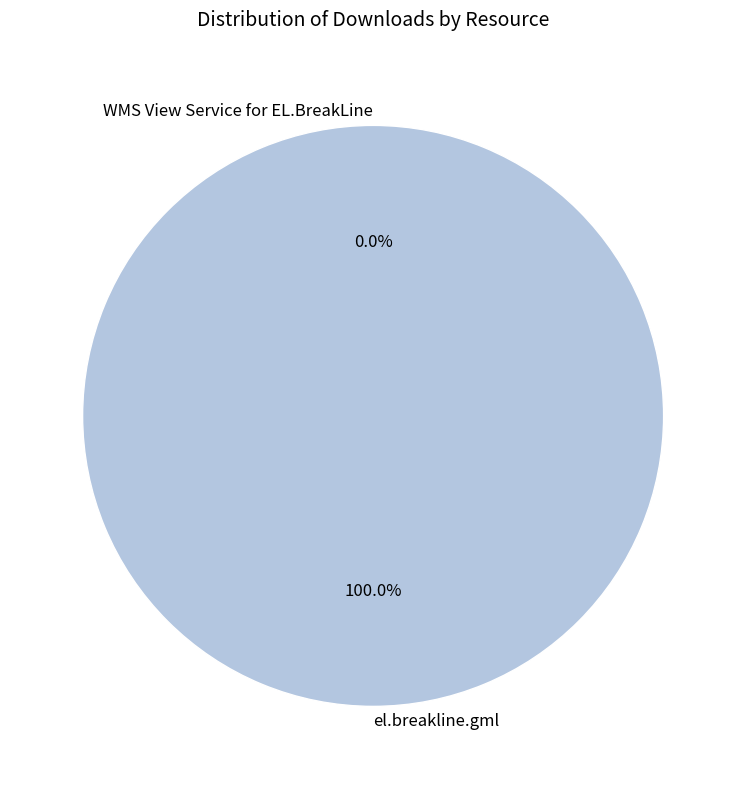

To the nearest percent, what portion does el.breakline.gml represent?

100%